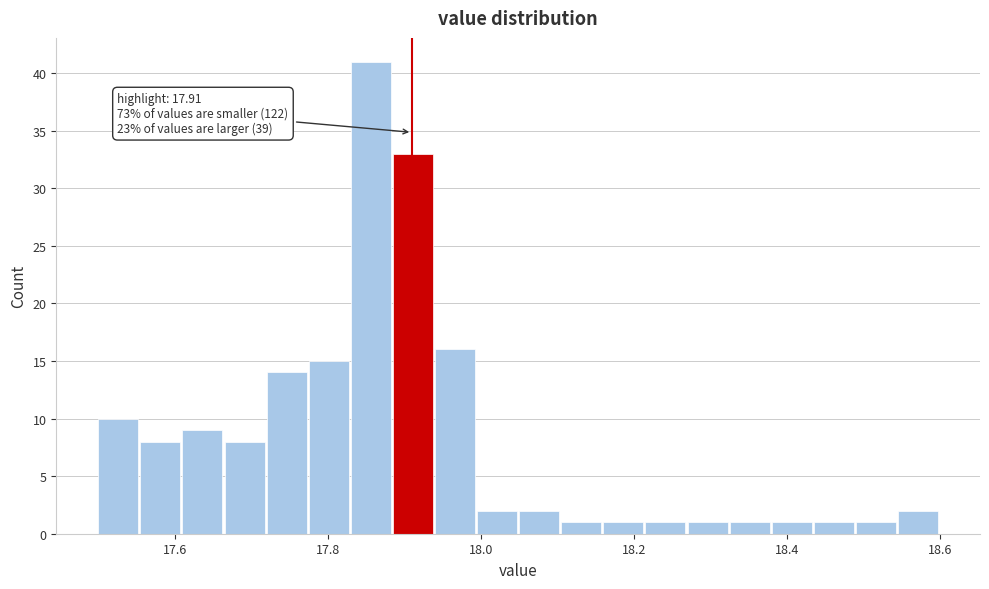

Read against the x-axis, roughly where is the centre of the tallest bar?

17.86